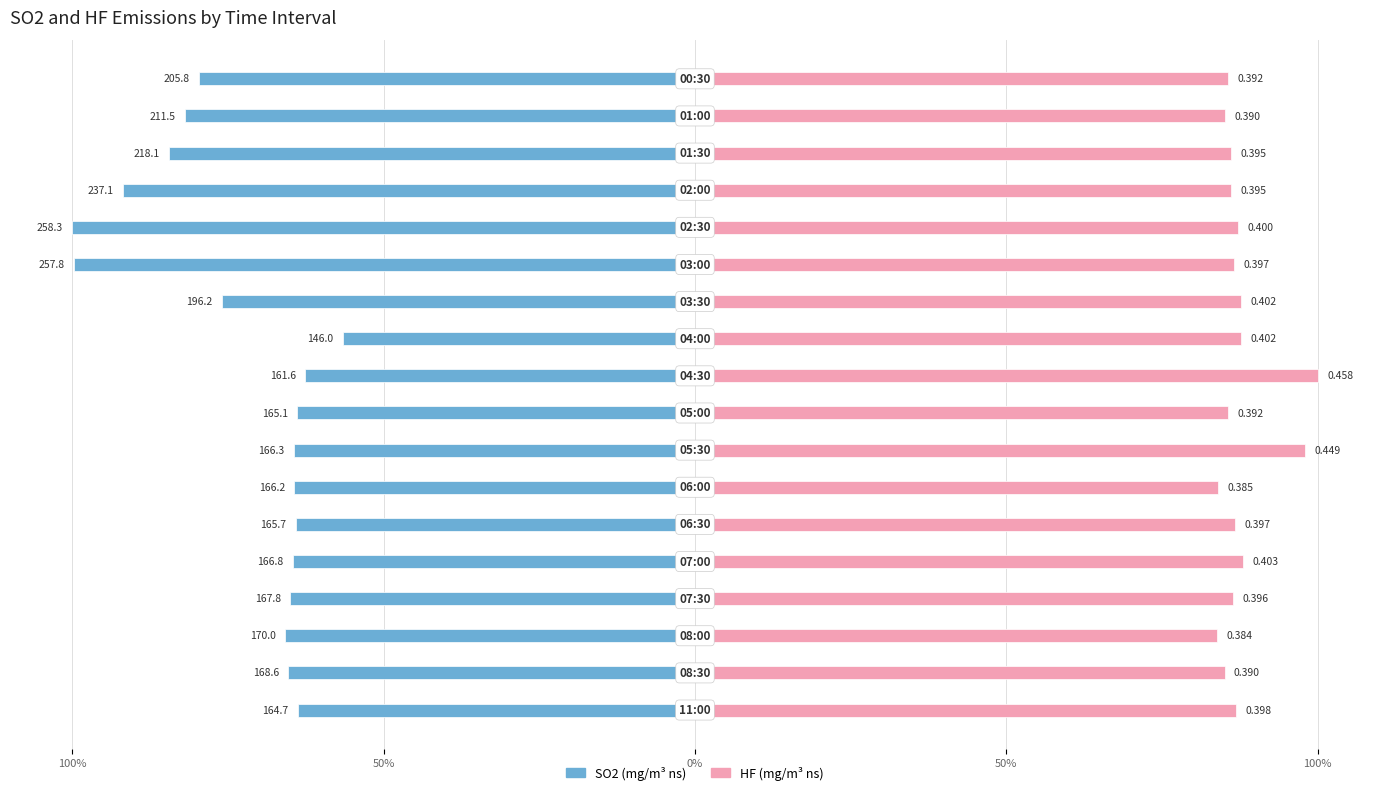

Count the number of categories in the chart.

18